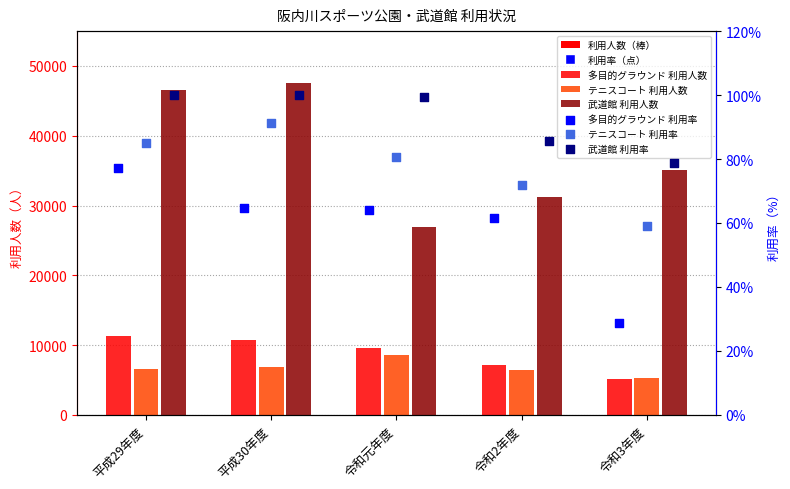

Which series has the largest total across all categories?

武道館 利用人数